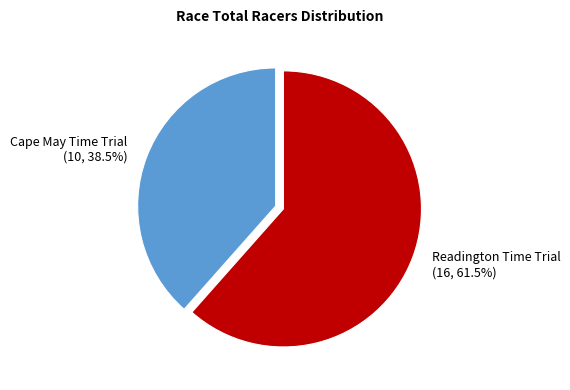

Is it true that Cape May Time Trial is 29% of the pie?

False